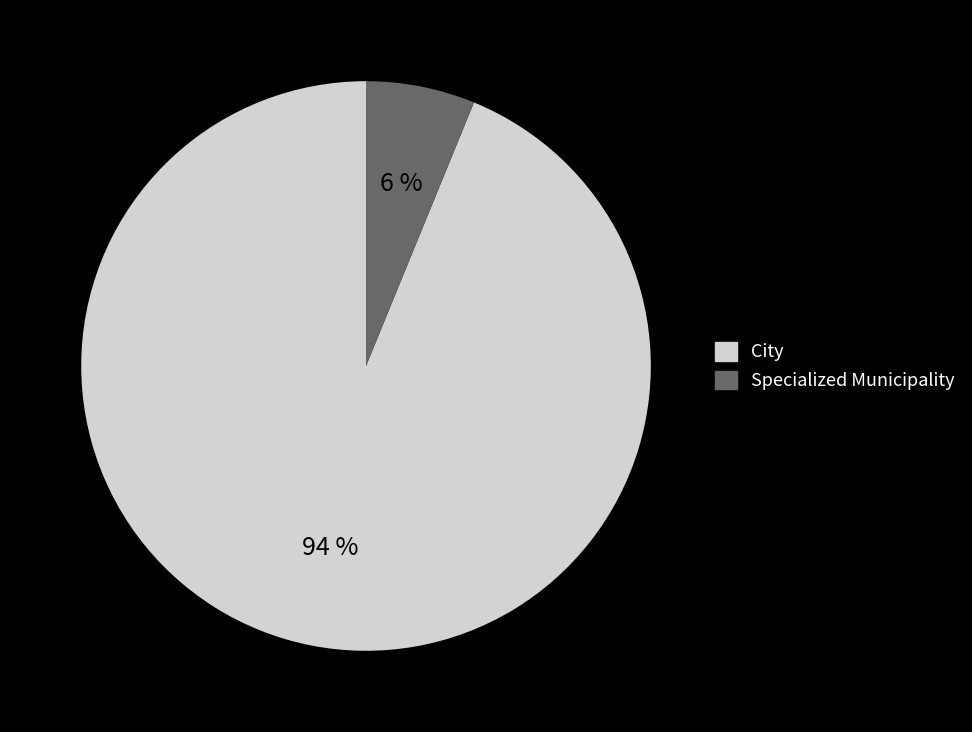

To the nearest percent, what portion does City represent?

94%